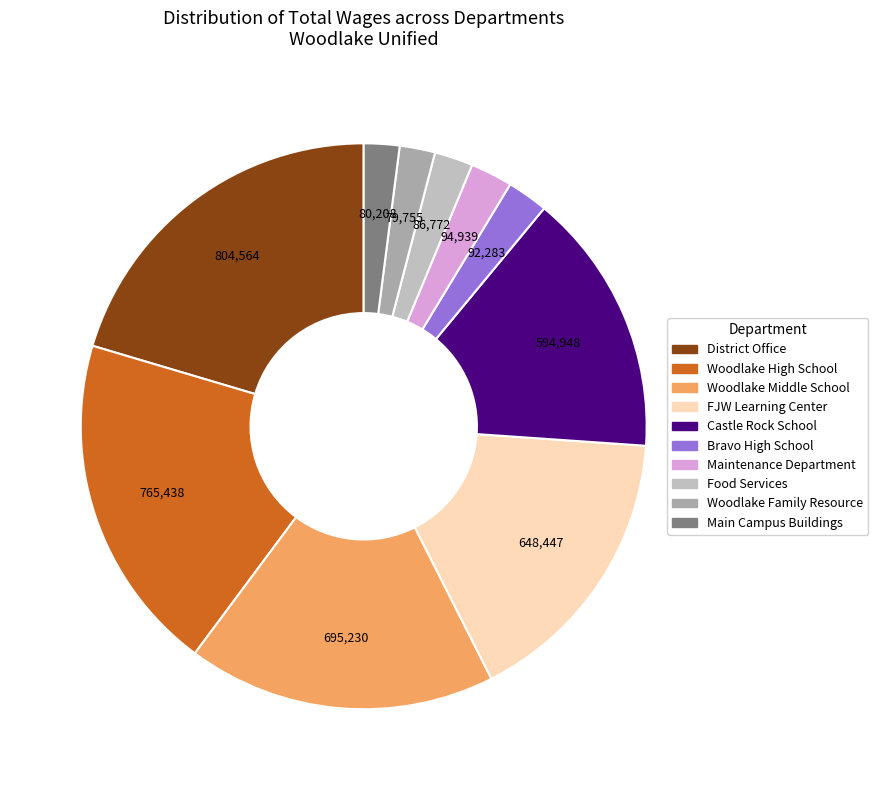

How many segments does this pie chart have?

10